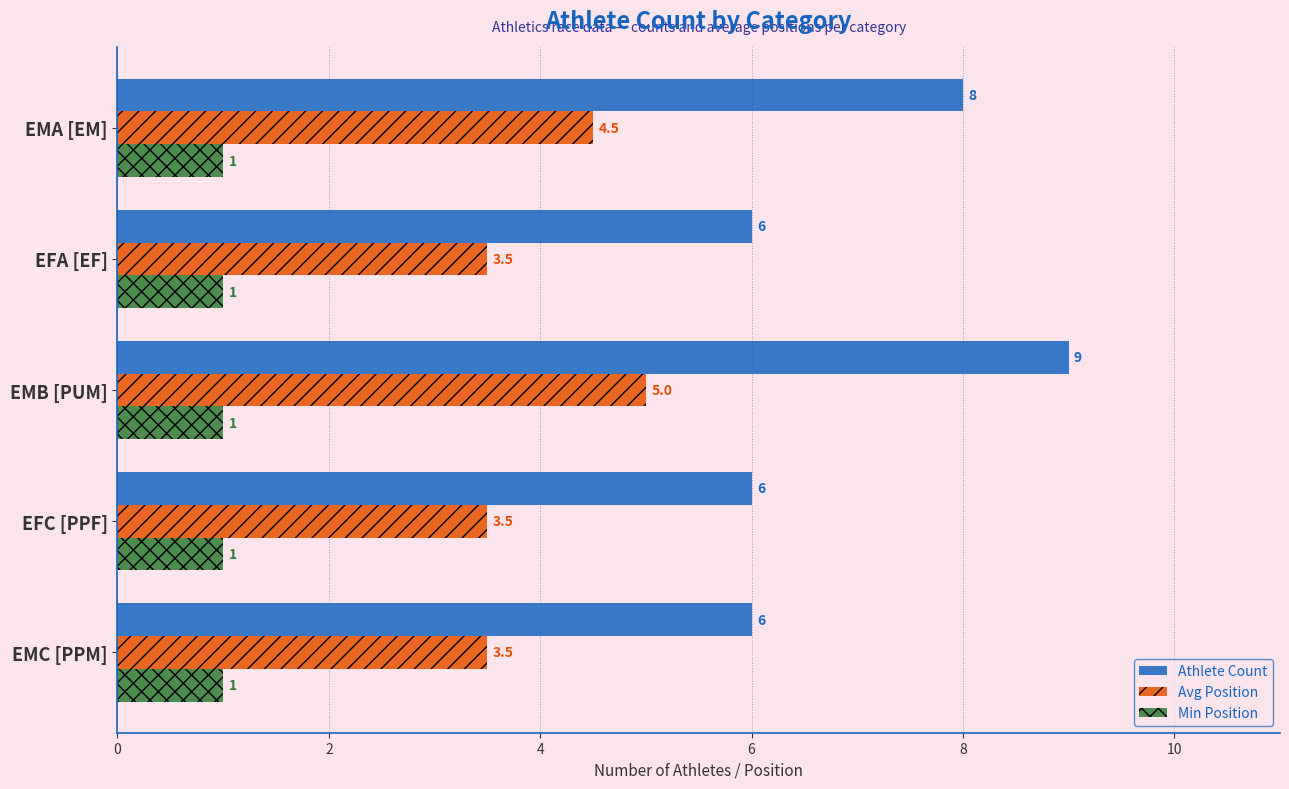

Which category has the highest value in the Avg Position series?

EMB [PUM]